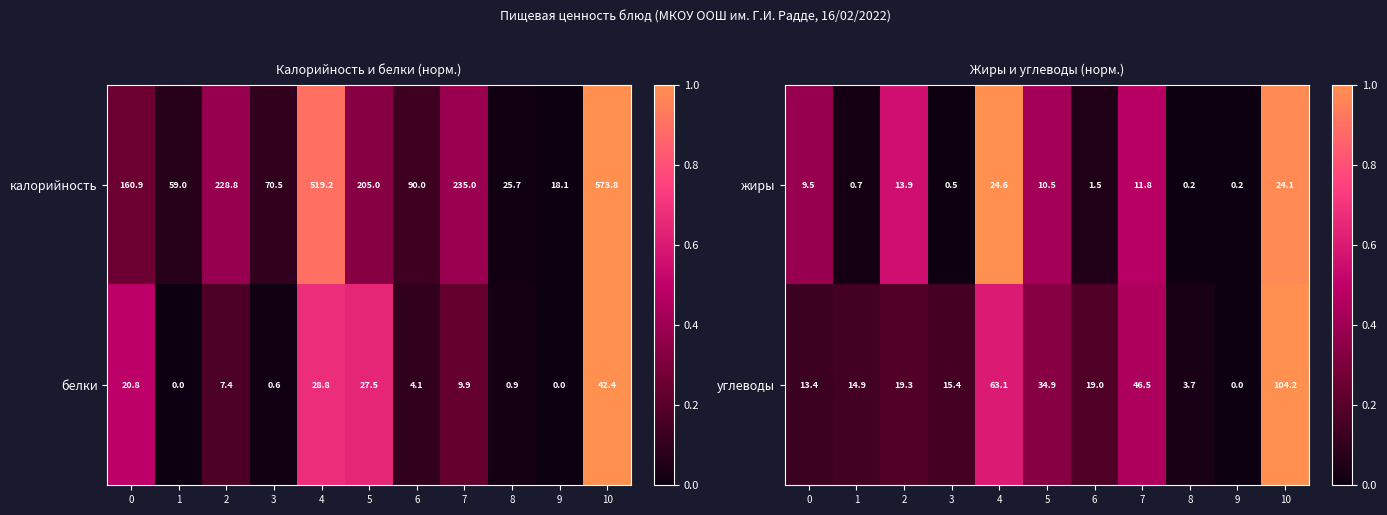

The value of углеводы at 7 is 46.5. True or false?

True